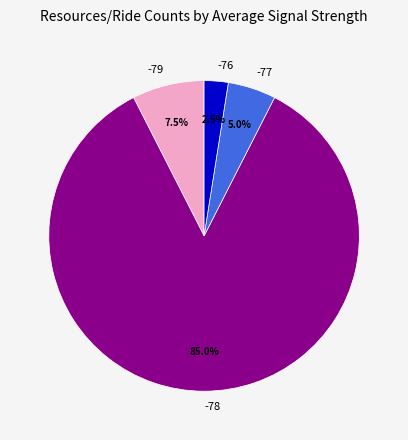

Is the sum of -79 and -77 greater than half?

No